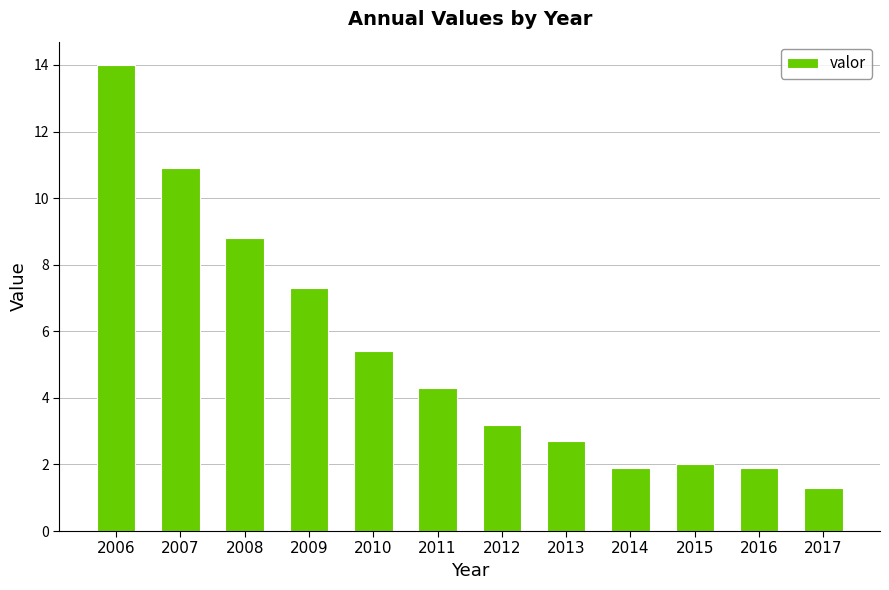

Between 2014 and 2008, which is larger?

2008